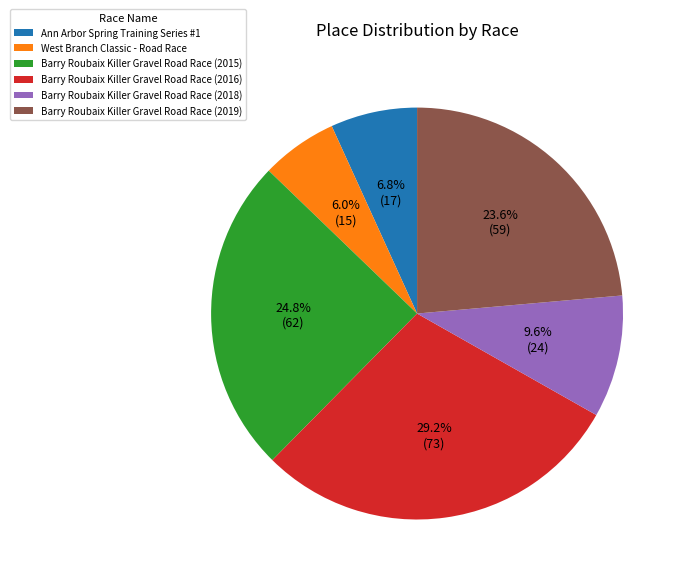

To the nearest percent, what is the difference between the Barry Roubaix Killer Gravel Road Race (2015) and Barry Roubaix Killer Gravel Road Race (2018) slice percentages?

15%